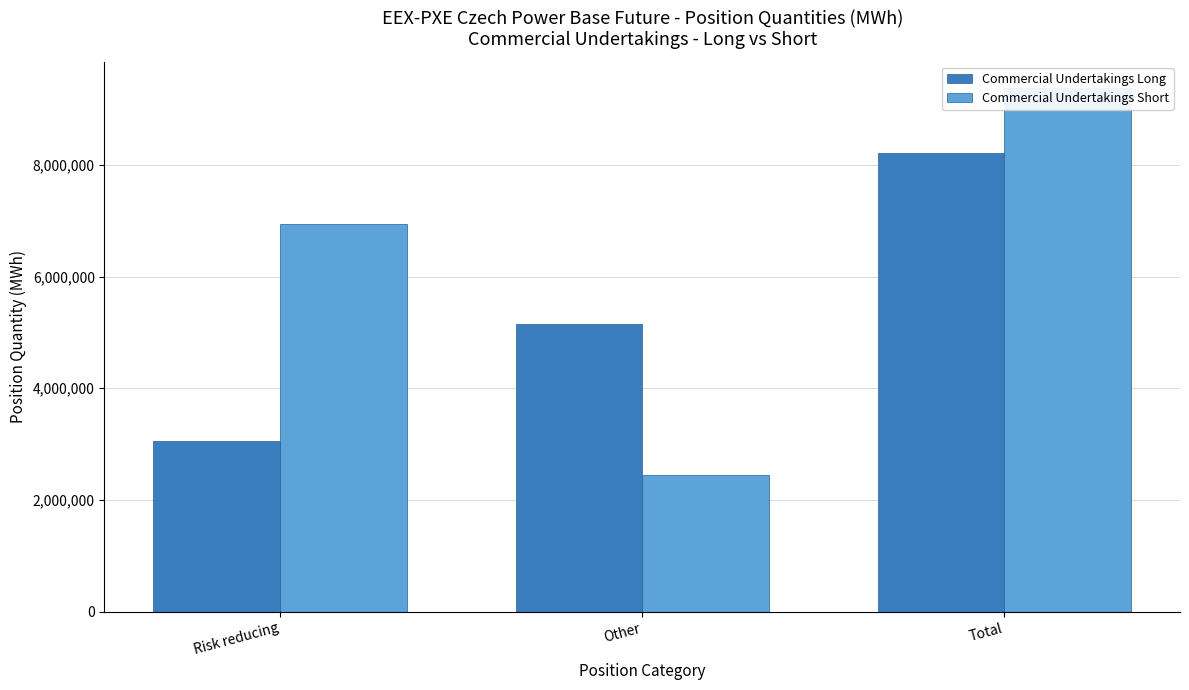

Between Other and Total, which series saw the biggest shift?

Commercial Undertakings Short